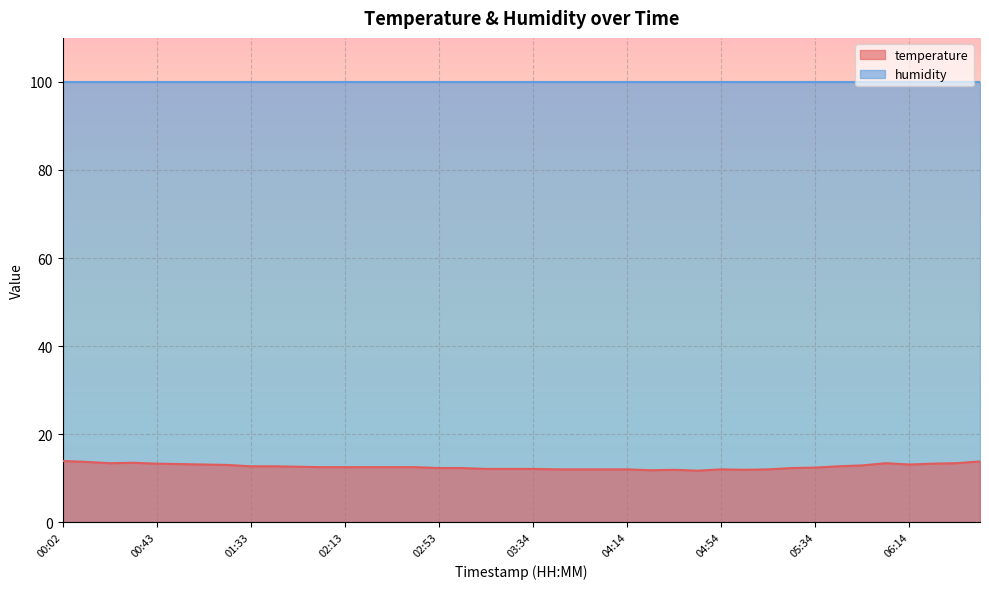

Count the number of categories in the chart.

40